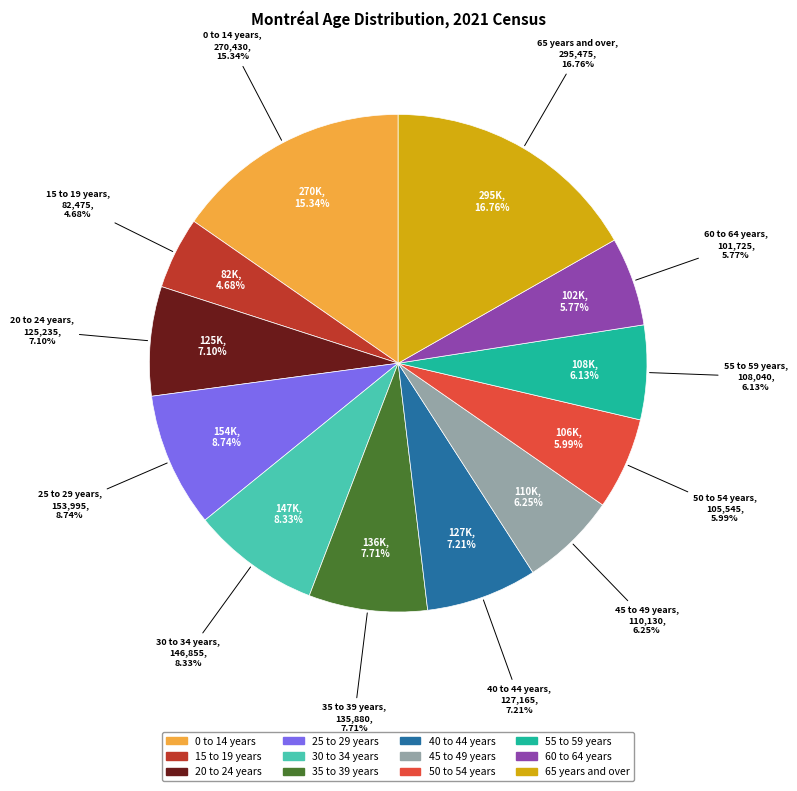

Approximately how many times larger is the value at 25 to 29 years compared to 40 to 44 years?

1.2